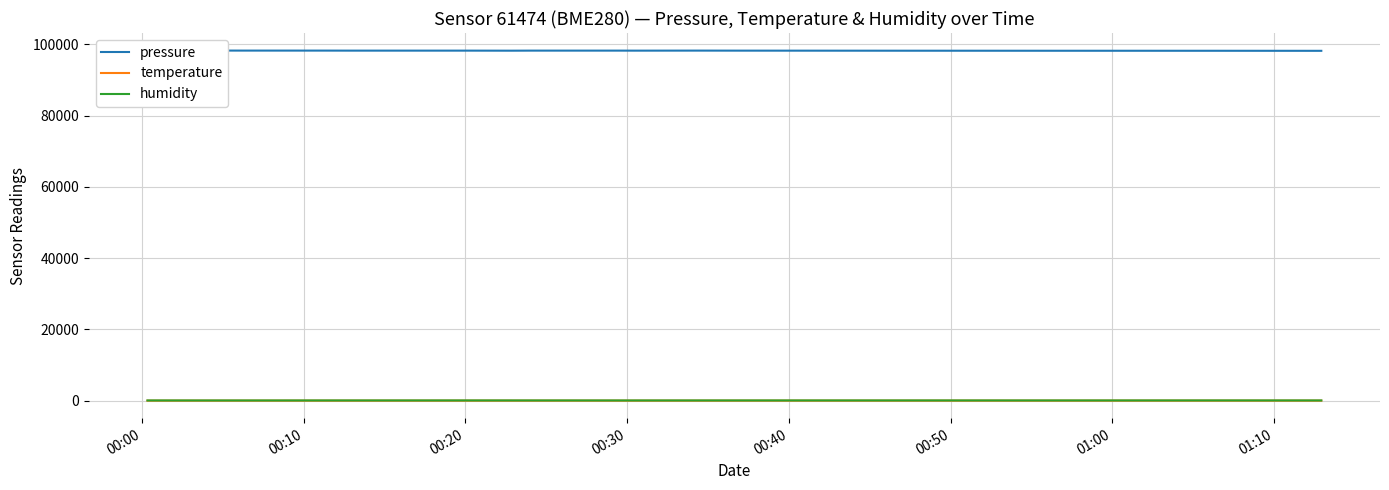

What is the sum of all pressure values?

1964592.0